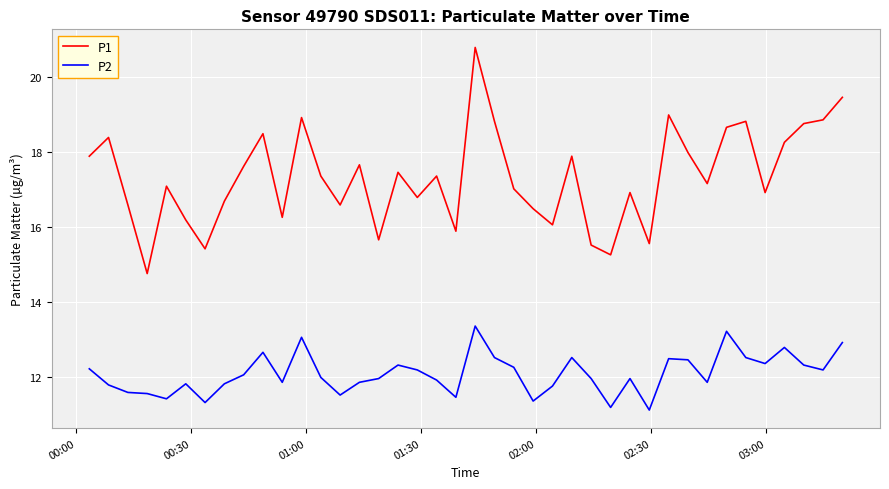

List the series in order of their peak value, highest first.

P1, P2